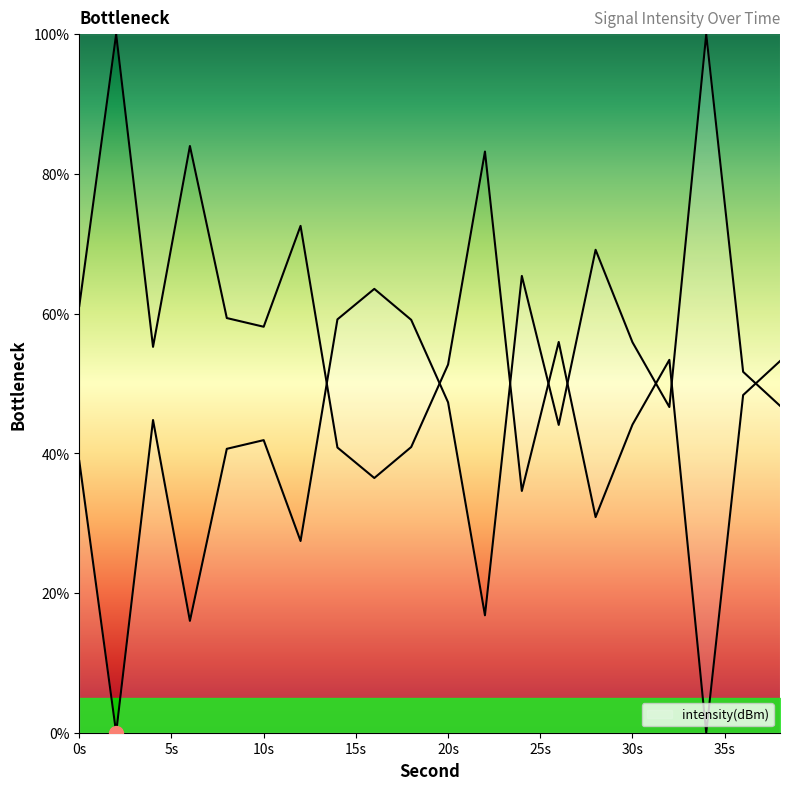

What is the sum of all values?

935.1